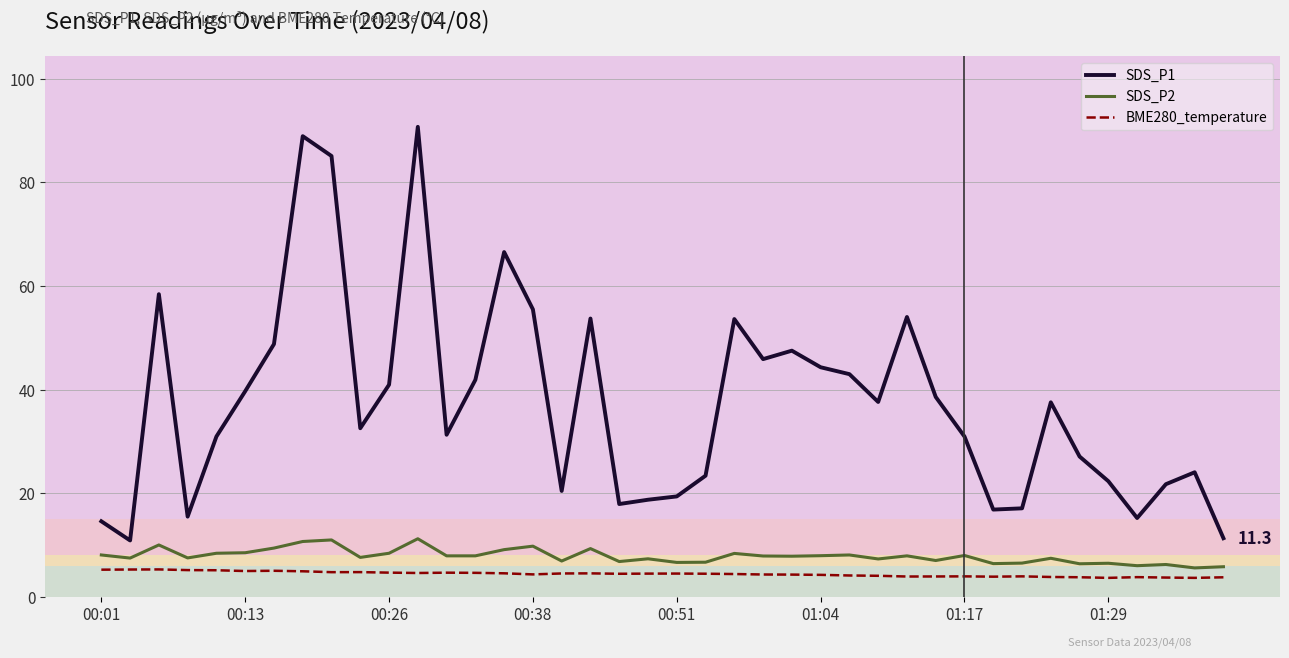

What is the maximum value for SDS_P1?

90.7